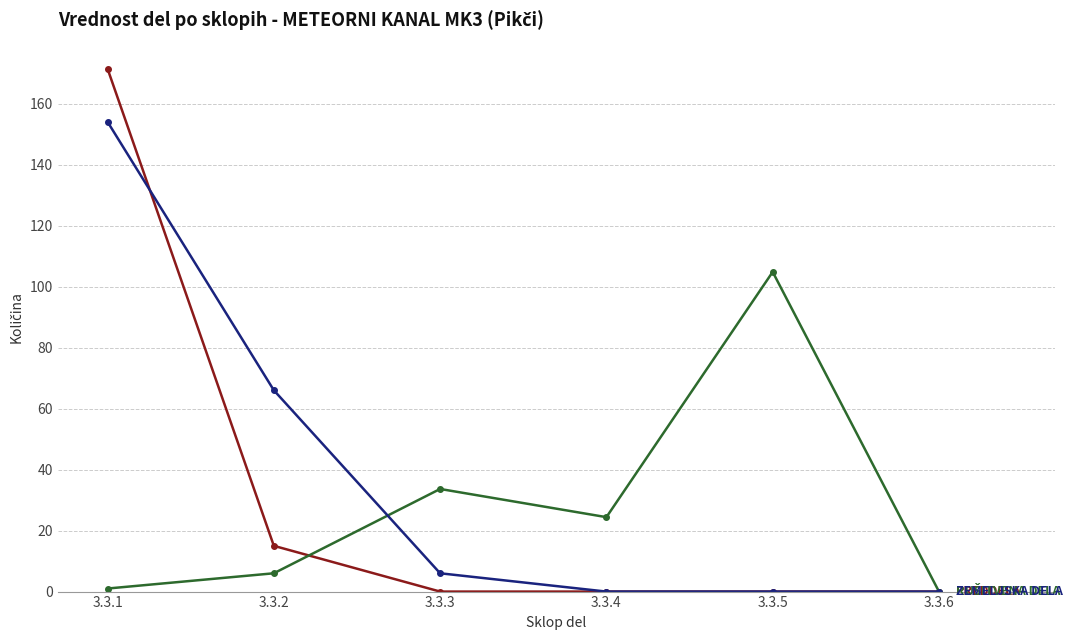

What is the total value across all series at 3.3.4?

24.4